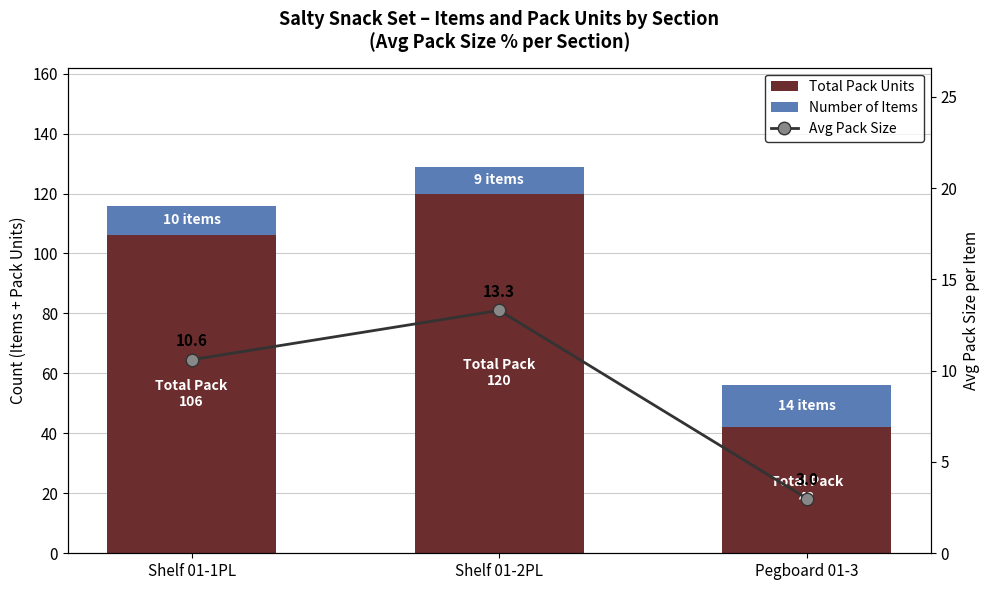

Is it true that Avg Pack Size equals 7.6 at Shelf 01-2PL?

False